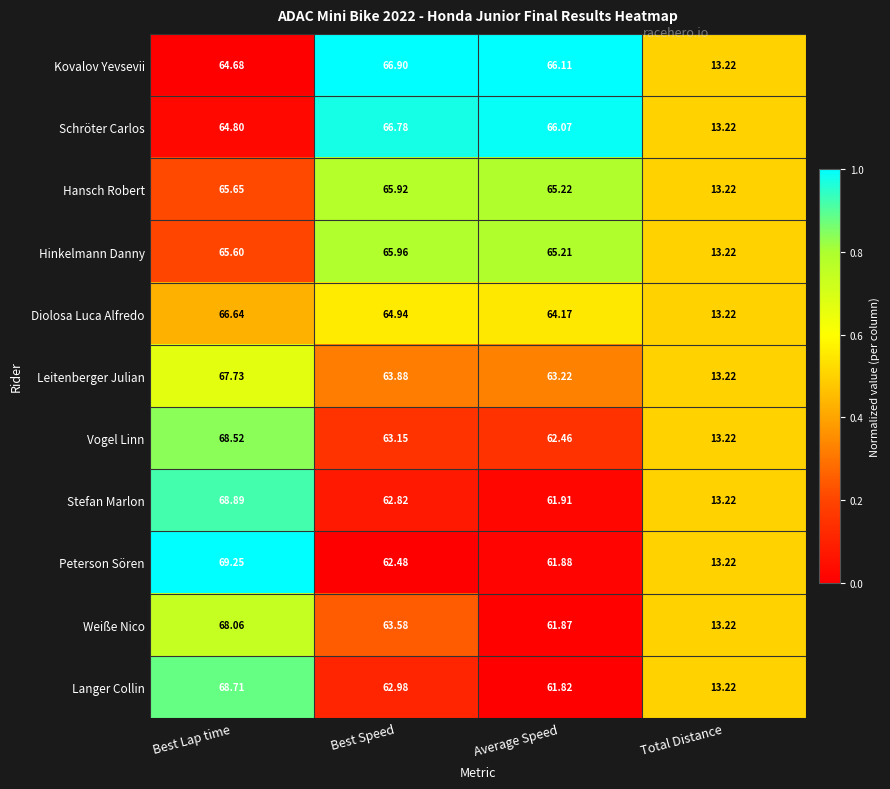

Between Best Lap time and Average Speed, which series saw the biggest shift?

Peterson Sören